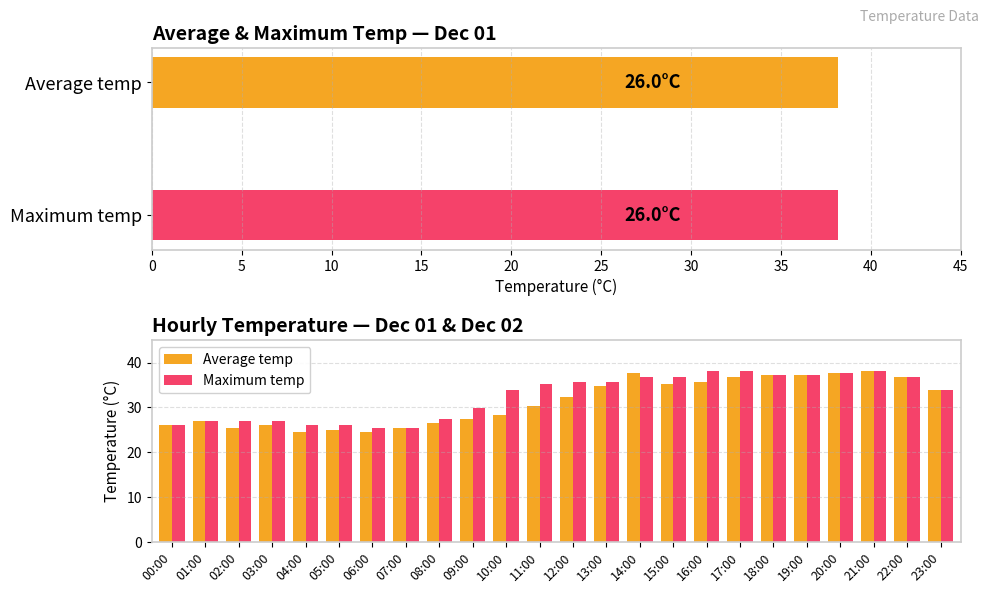

Is it true that Average temp equals 36.8 at 07:00?

False